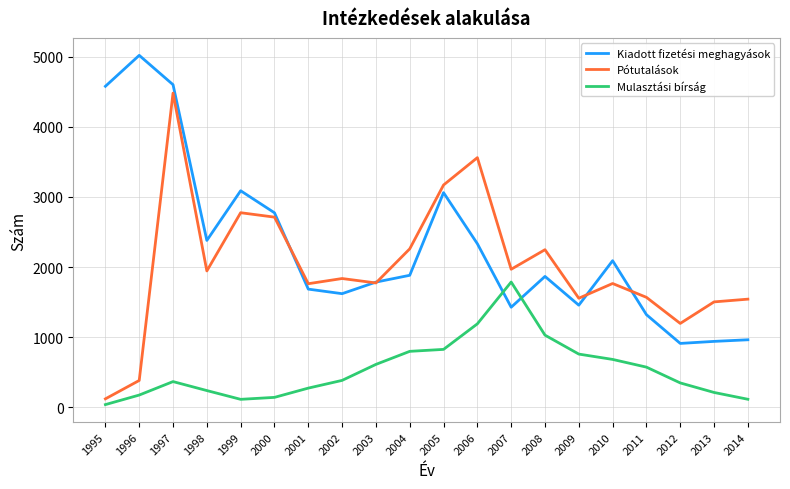

At which category is the sum across all series the highest?

1997